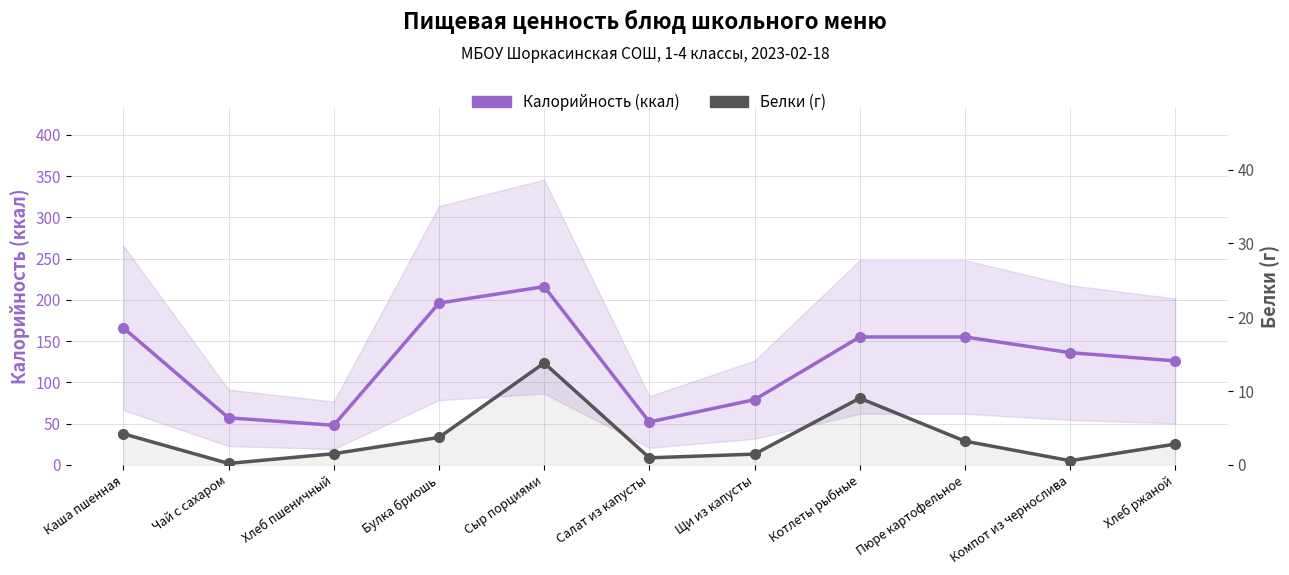

Rank the series at Чай с сахаром from highest to lowest value.

Калорийность (ккал), Белки (г)